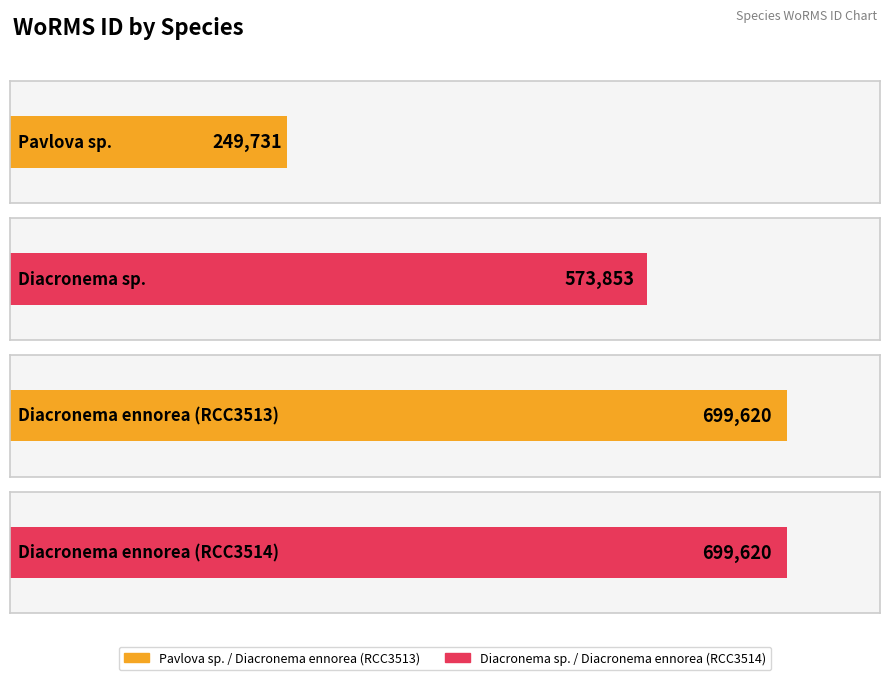

True or false: the data shows 389082 at Pavlova sp..

False